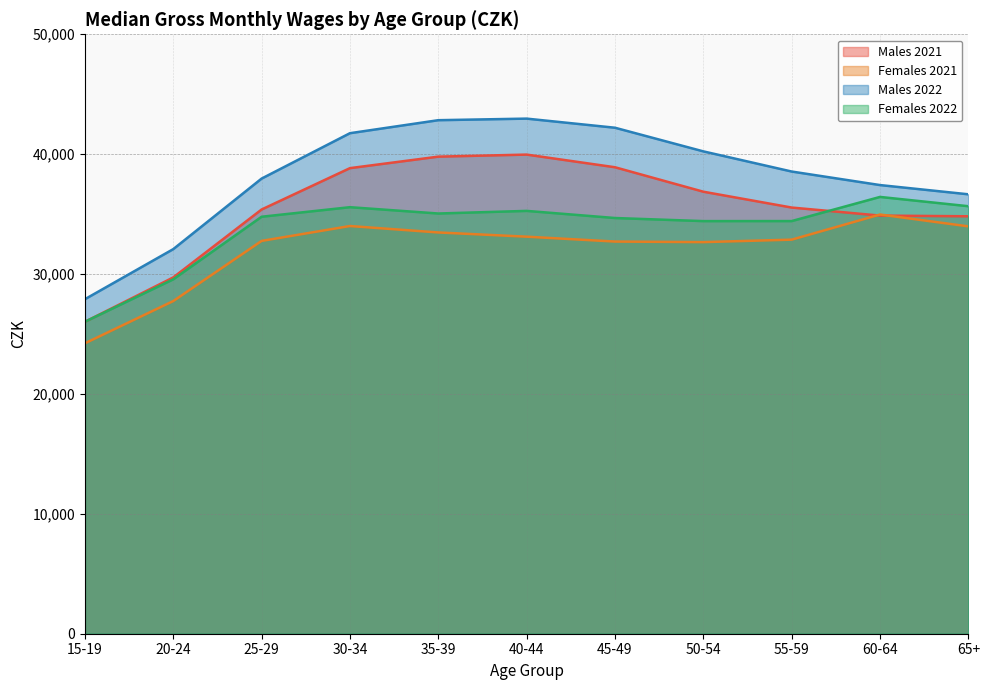

At which category is the sum across all series the highest?

40-44